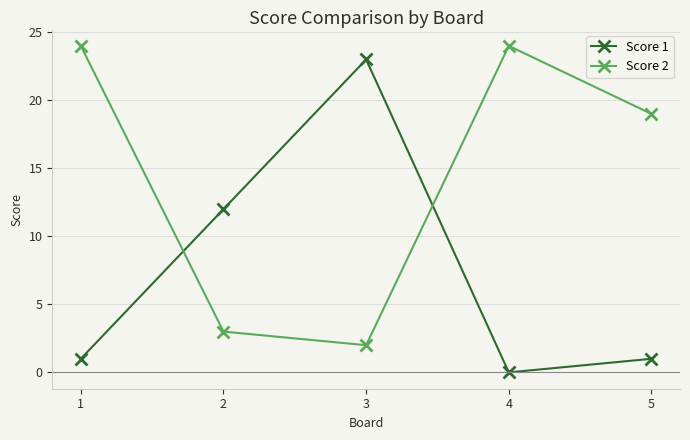

What is the average value of the Score 1 series?

7